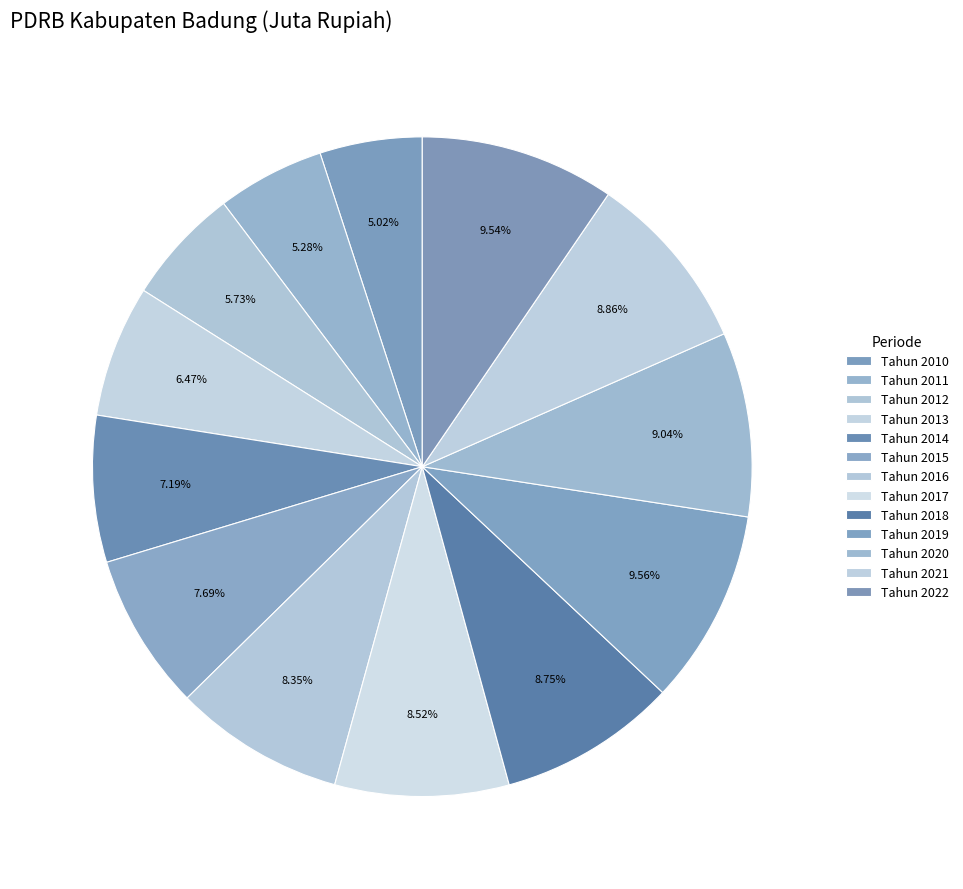

Which category has the biggest portion of the pie?

Tahun 2019